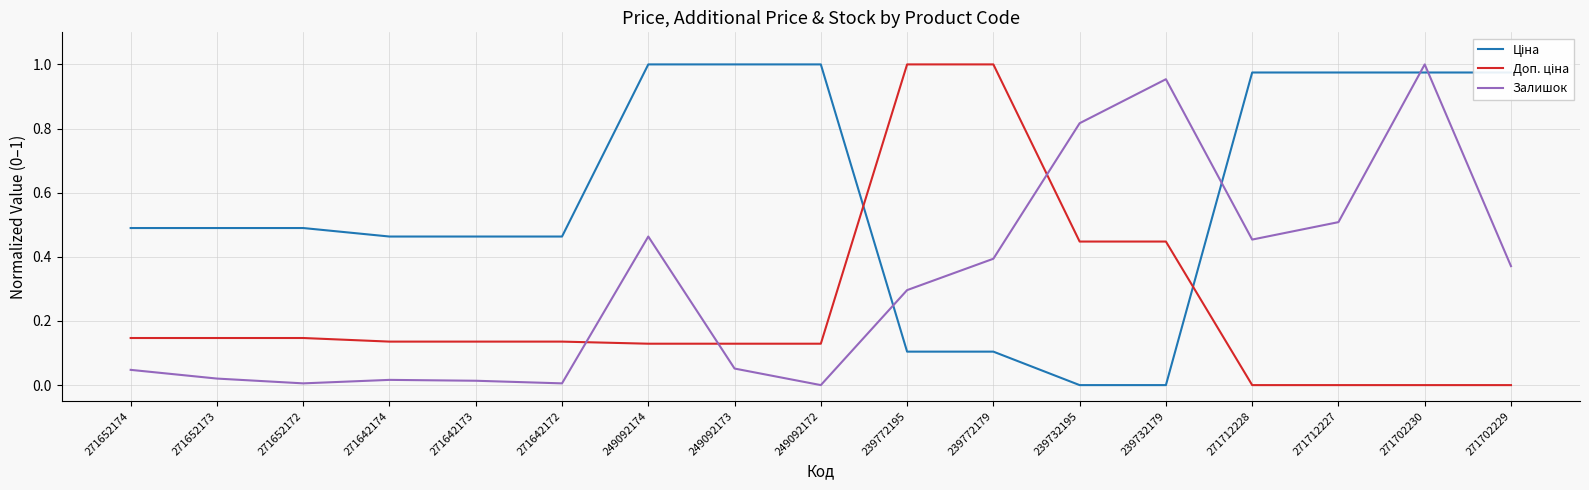

At which category is the sum across all series the highest?

271702230